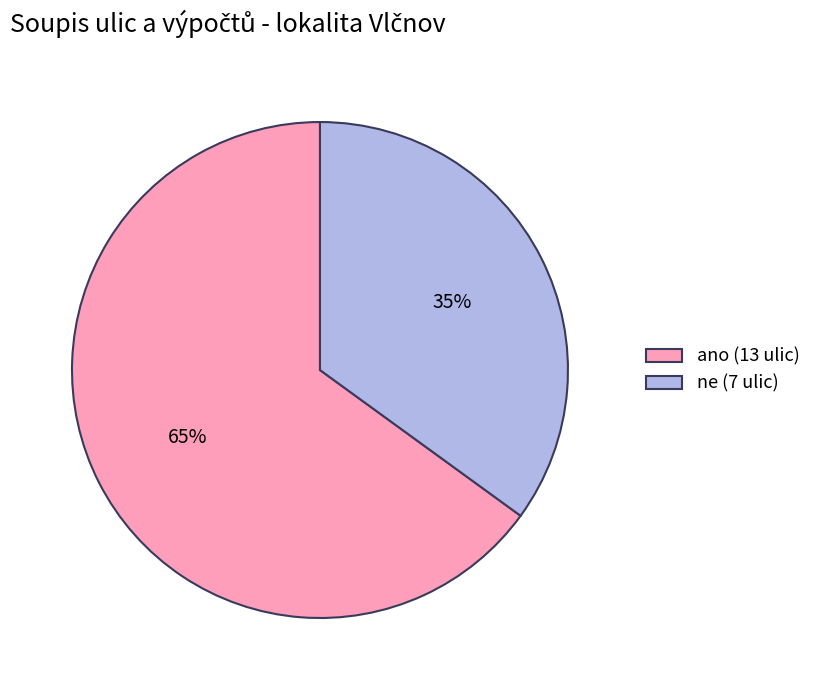

To the nearest percent, what percentage of the pie is ano?

65%